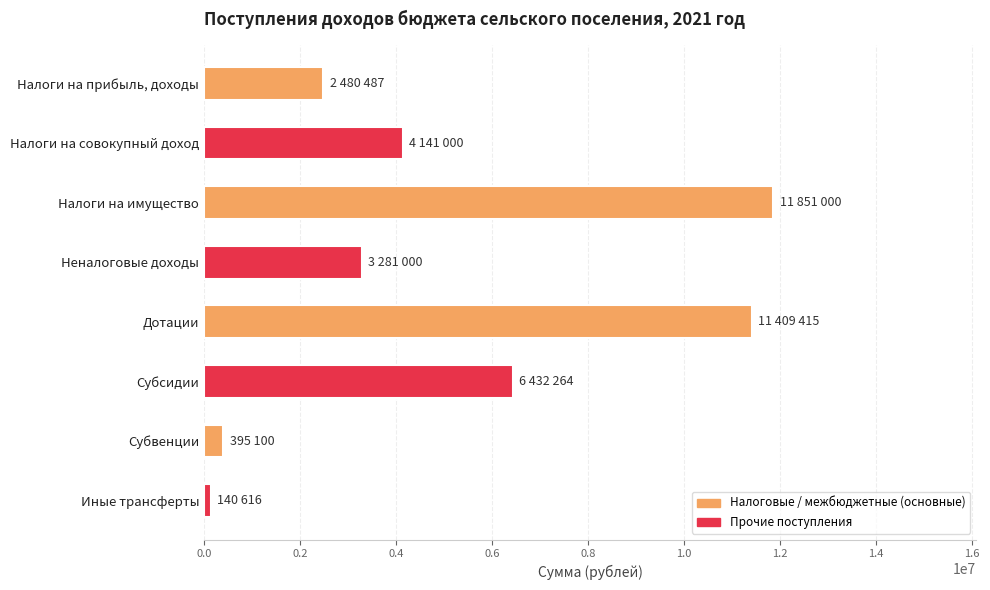

Between Налоги на совокупный доход and Налоги на имущество, which is larger?

Налоги на имущество